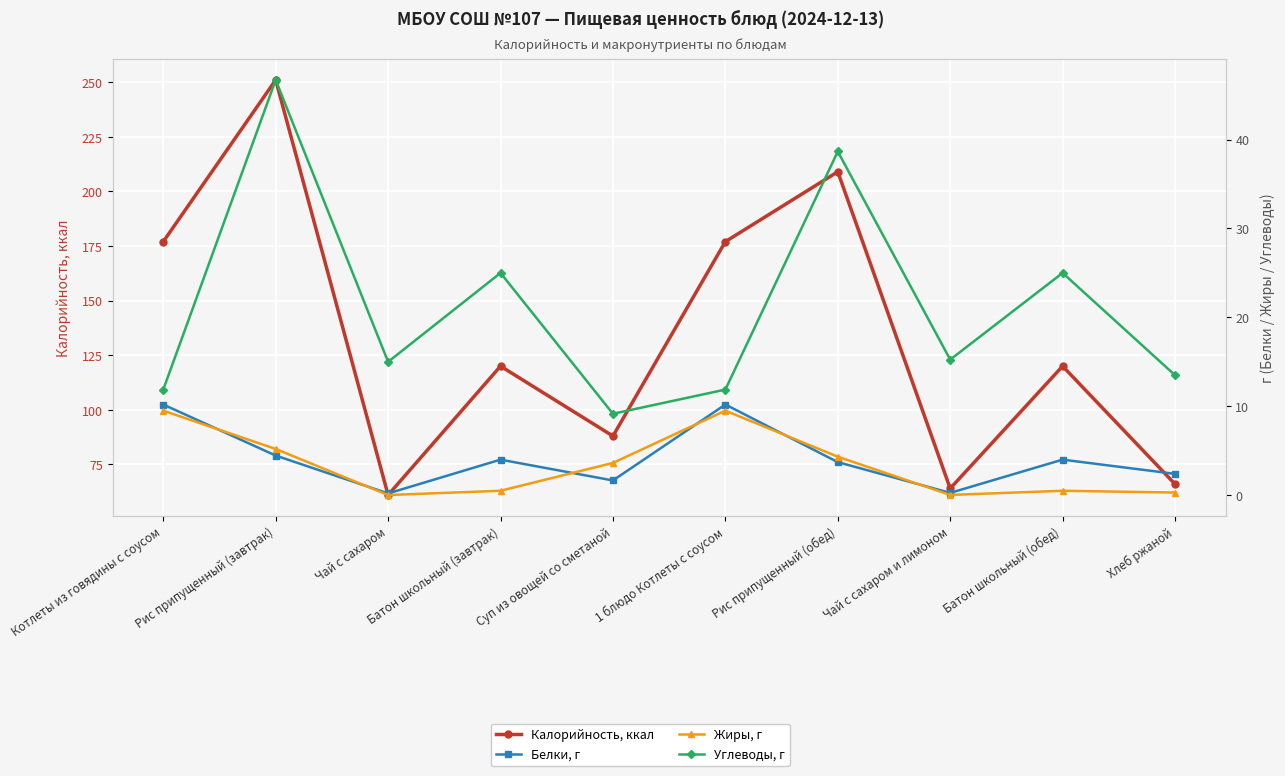

What are all the series names shown in the legend?

Калорийность, ккал, Белки, г, Жиры, г, Углеводы, г